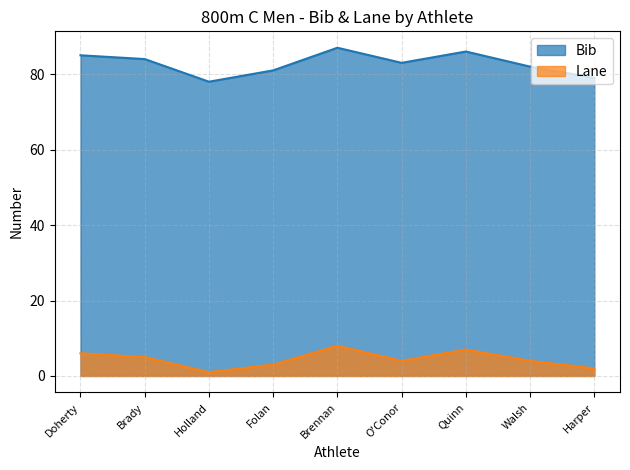

What are all the series names shown in the legend?

Bib, Lane